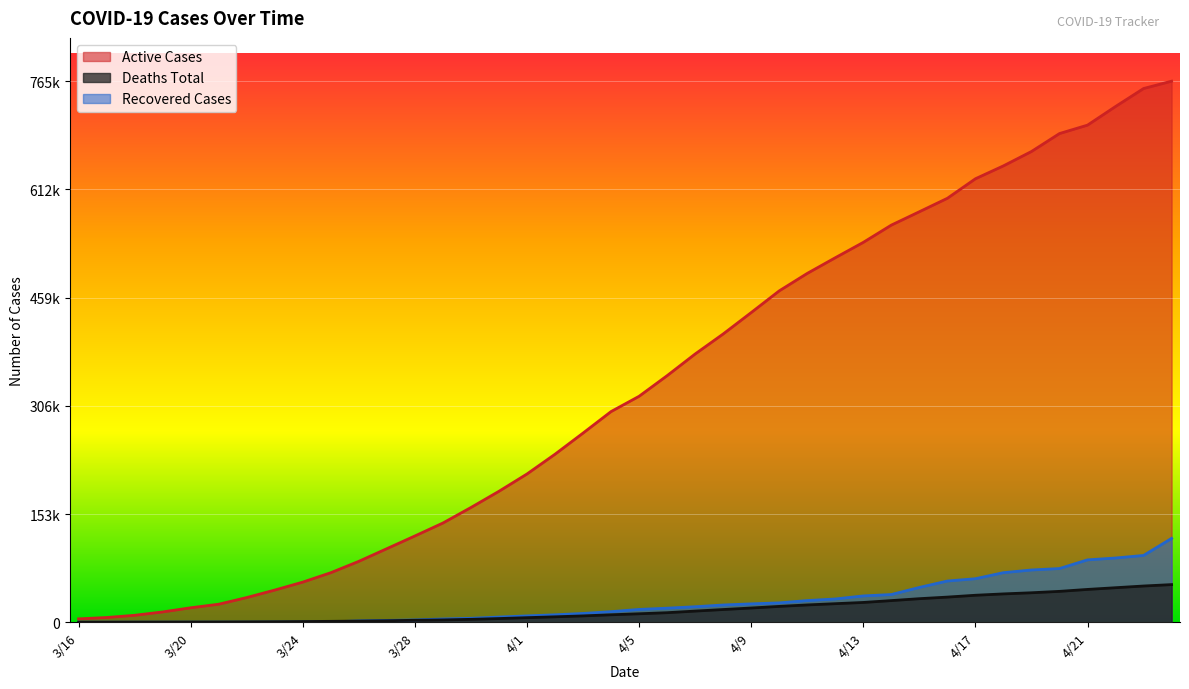

How many categories are shown in the chart?

40